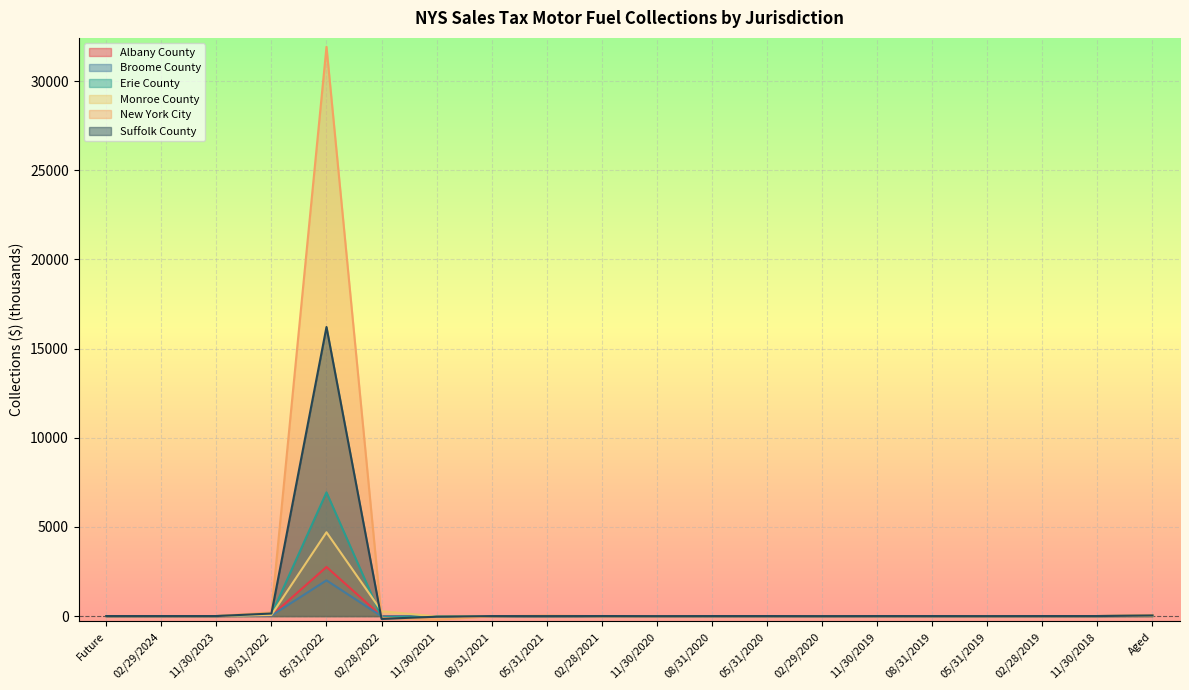

What are all the series names shown in the legend?

Albany County, Broome County, Erie County, Monroe County, New York City, Suffolk County